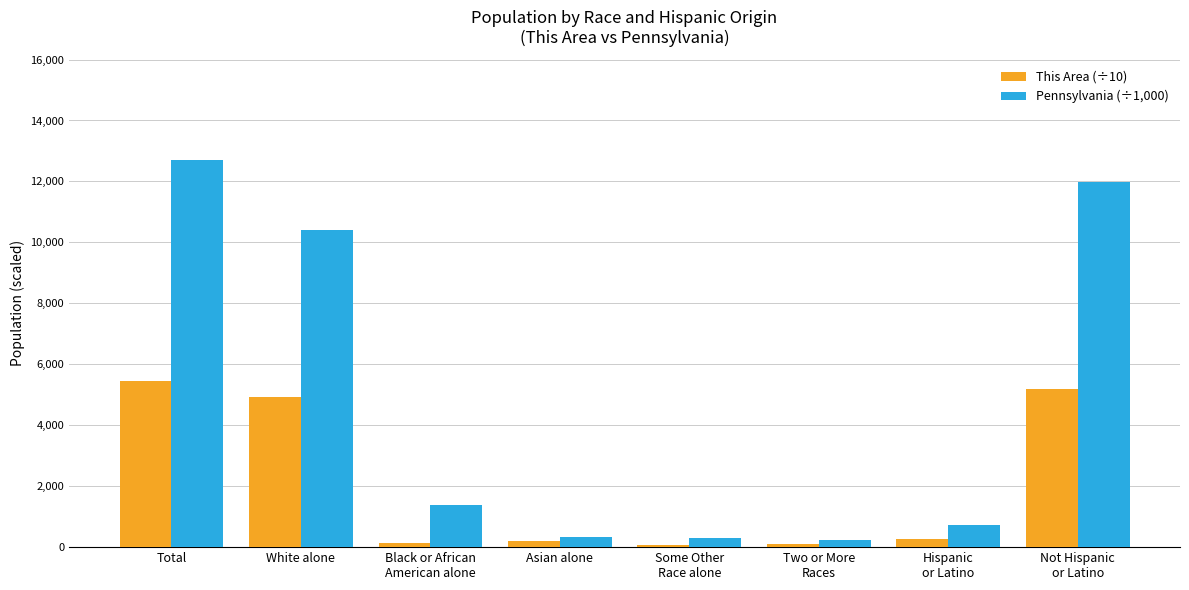

What is the average value of the Pennsylvania (÷1,000) series?

4759.6